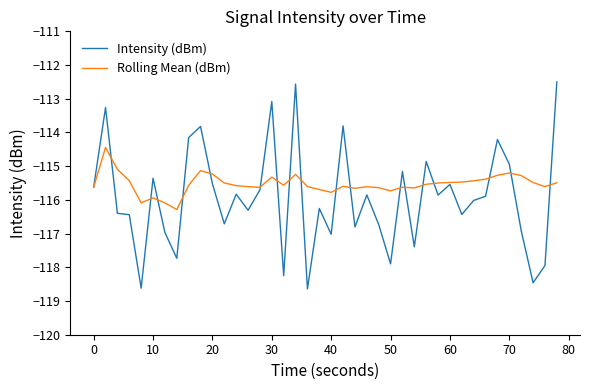

True or false: Intensity (dBm) has more than 2 interior local peaks.

True